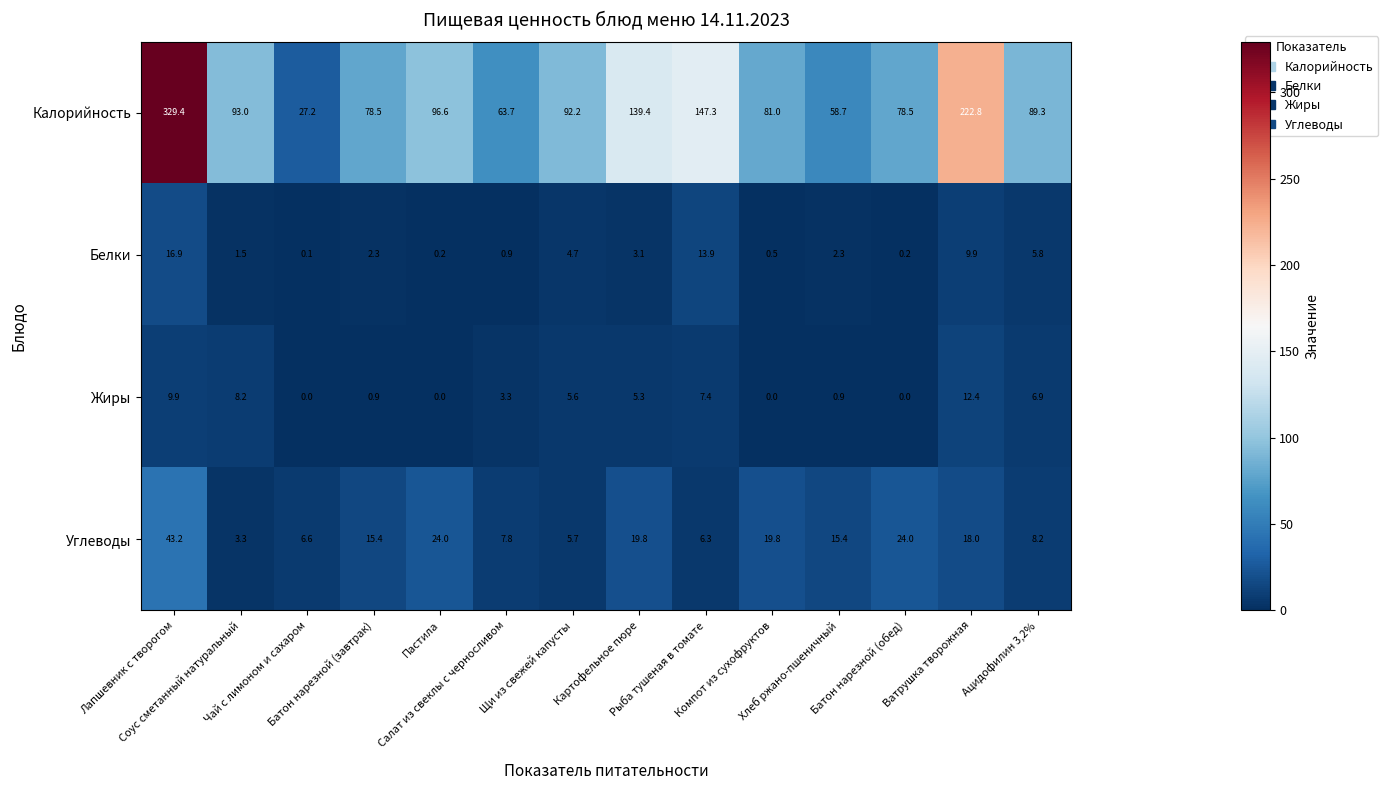

At how many categories does at least one series exceed 98?

4